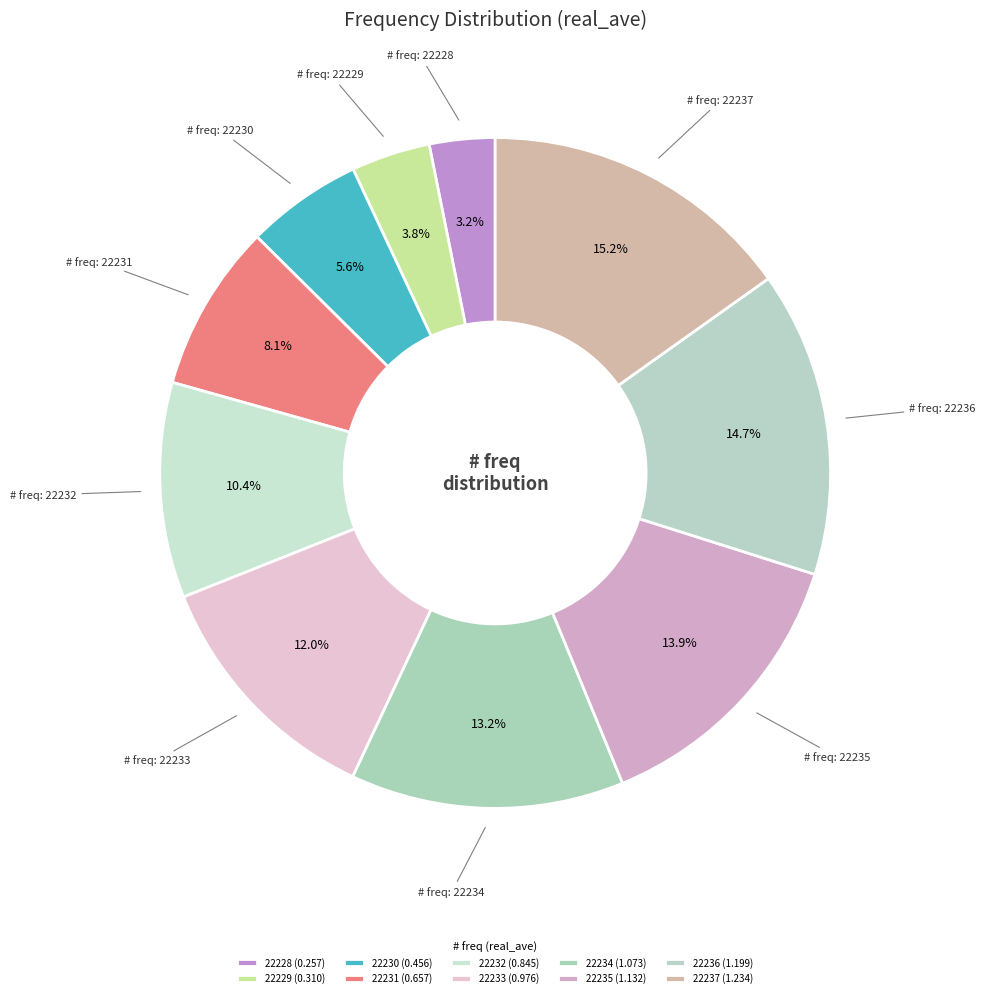

Is there any slice that represents more than half of the pie?

No